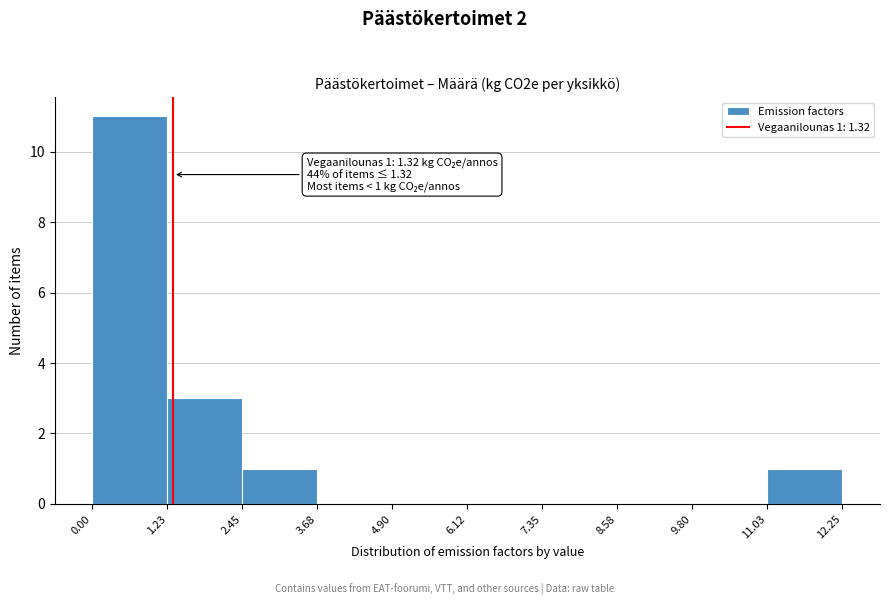

Over which range of the x-axis is the bar tallest?

0.00 to 1.23